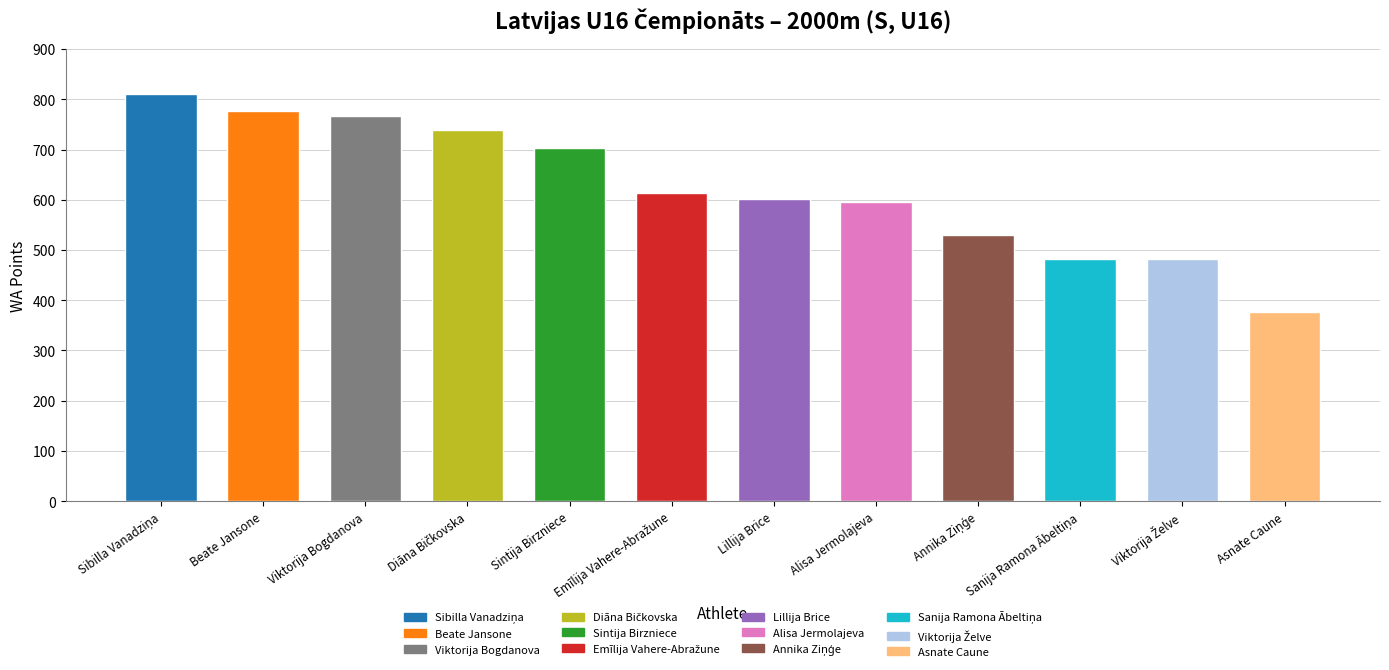

Count the number of categories in the chart.

12